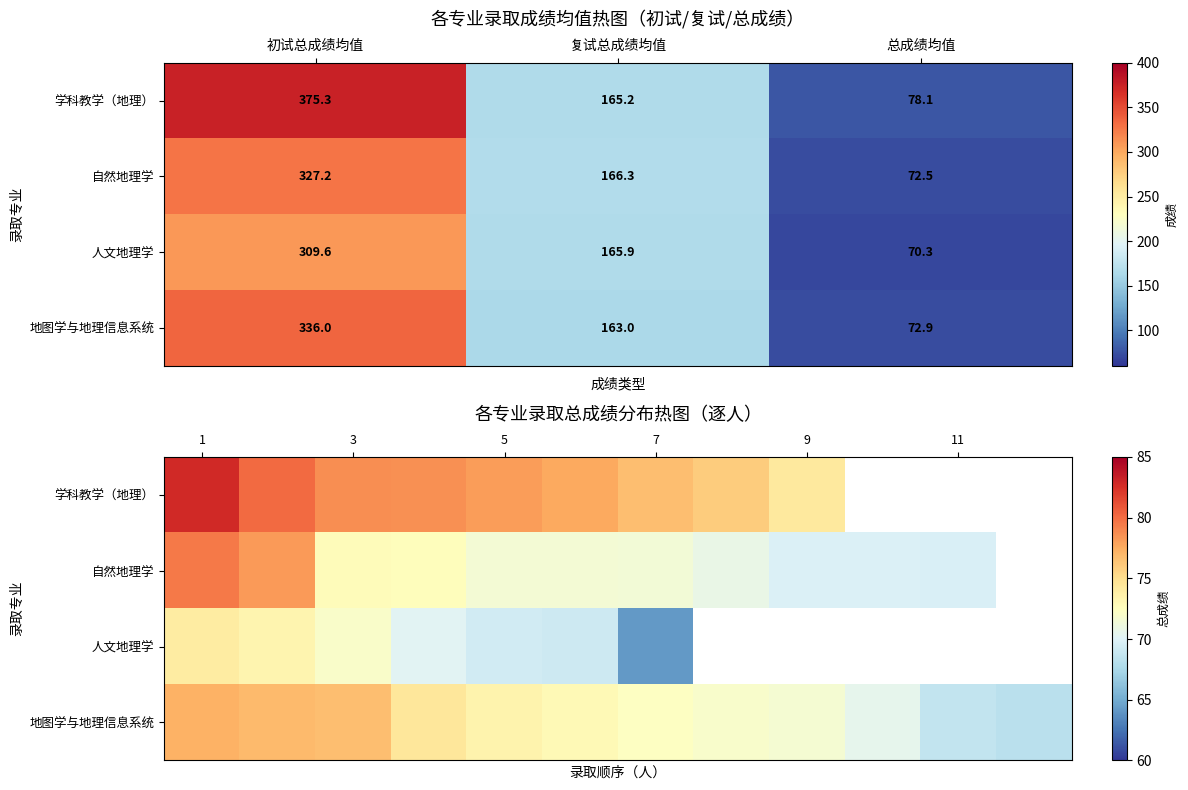

What is the difference between the maximum and minimum values in the 学科教学（地理） series?

8.6